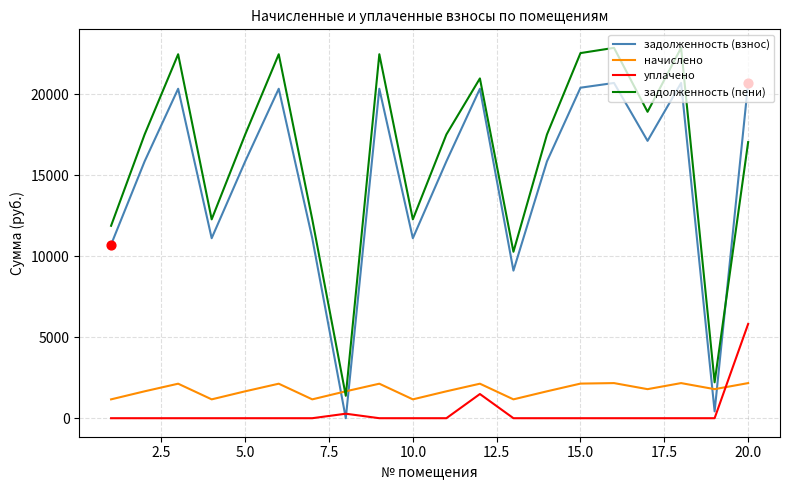

What is the difference between the maximum and minimum values in the задолженность (взнос) series?

20691.8